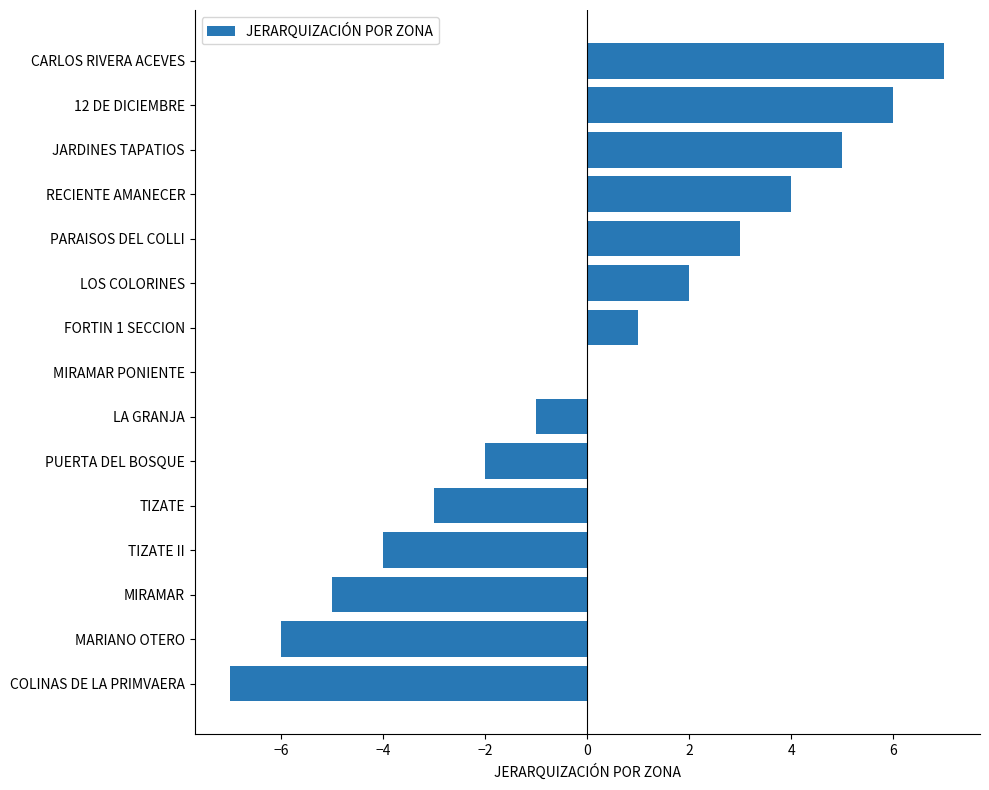

What is the greatest value displayed?

7